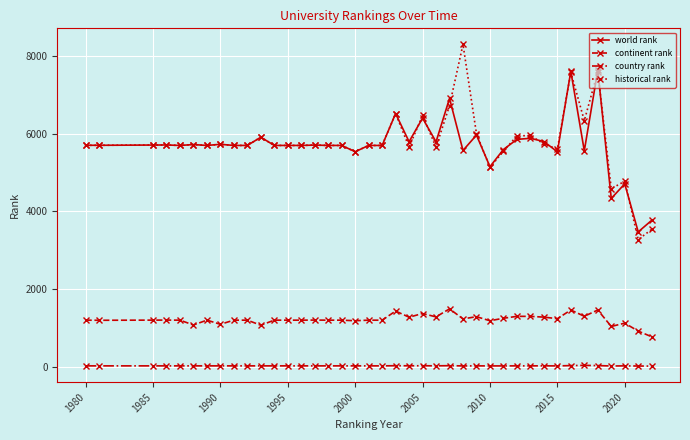

True or false: country rank has more than 1 interior local peaks.

True